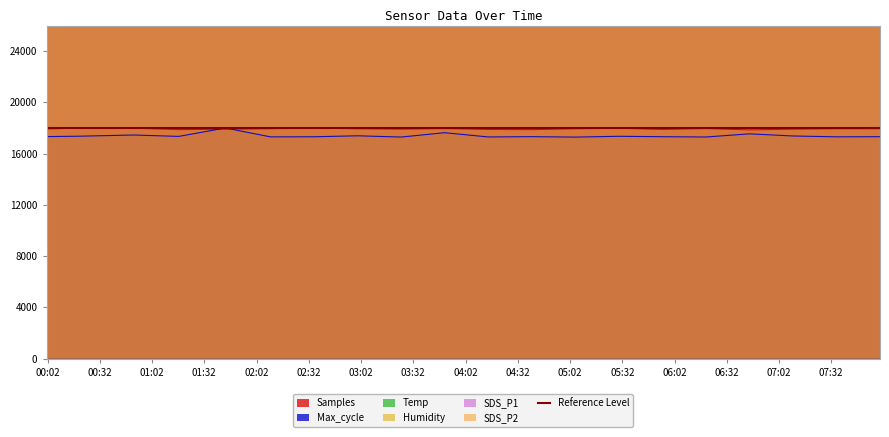

What is the minimum value for Max_cycle?

17289.4